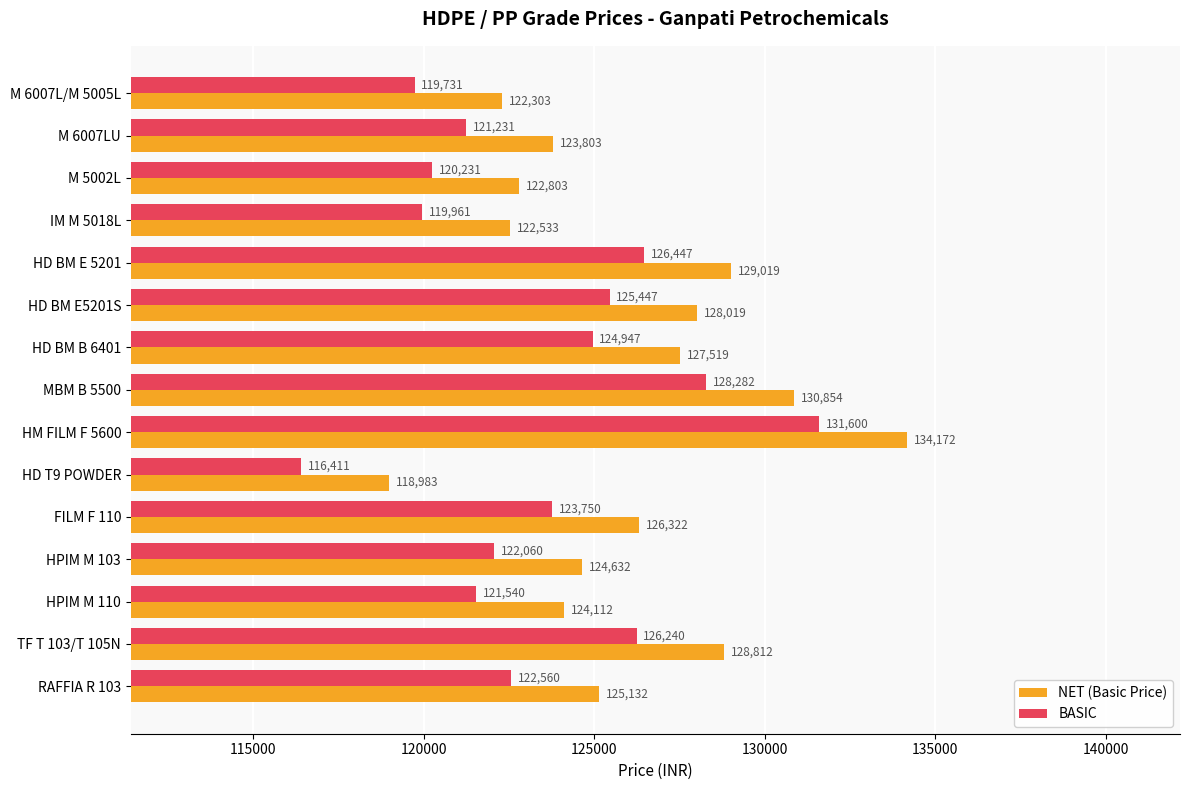

What is the average value of the NET (Basic Price) series?

125935